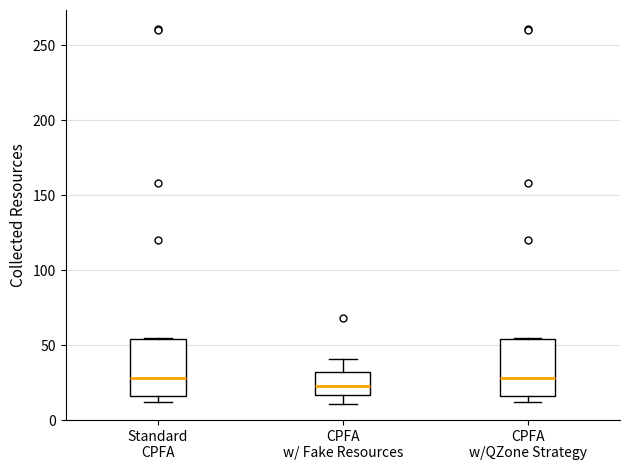

Reading left to right, read every box against the y-axis: the position of its median line, the range the box covers, and the ends of its whiskers. The values are not printed on the chart, so give them approximately, as read against the axis.

Standard CPFA: median 30, box 15 to 55, whiskers 10 to 55
CPFA w/ Fake Resources: median 25, box 15 to 30, whiskers 10 to 40
CPFA w/QZone Strategy: median 30, box 15 to 55, whiskers 10 to 55